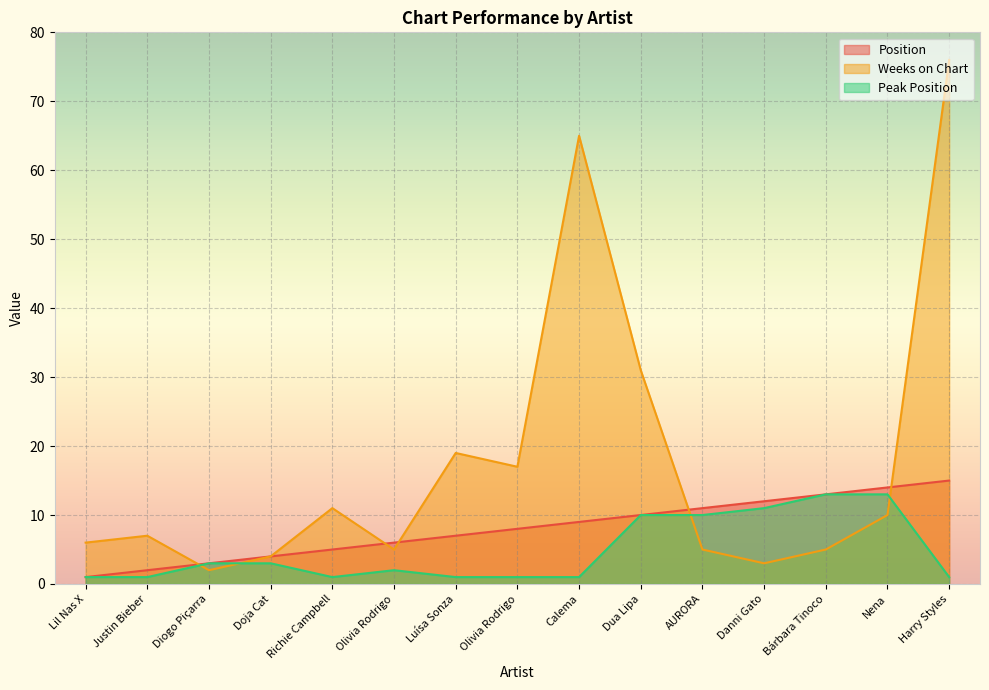

What are all the series names shown in the legend?

Position, Weeks on Chart, Peak Position